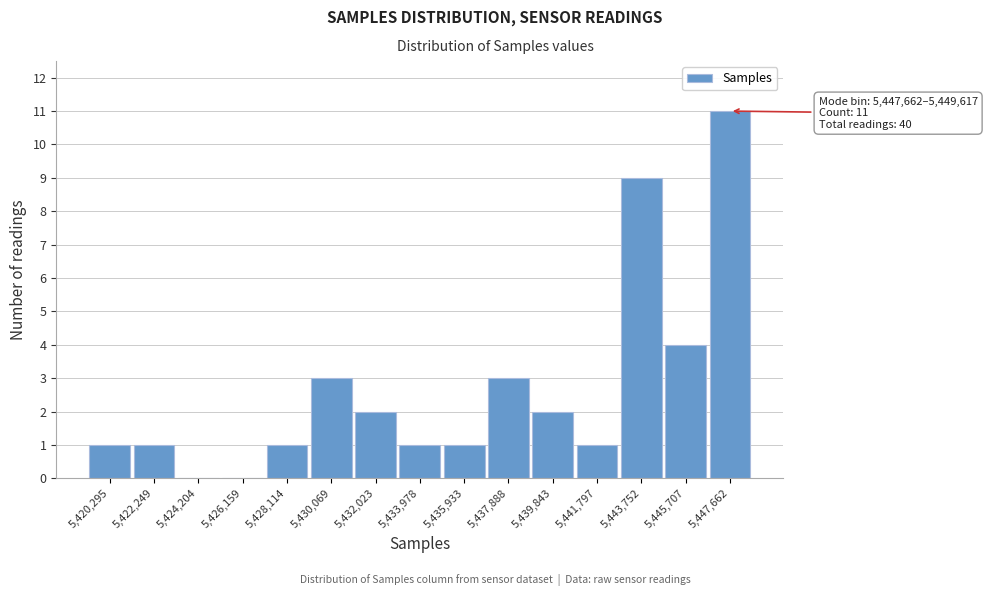

At which label is the value closest to 5?

5,445,707